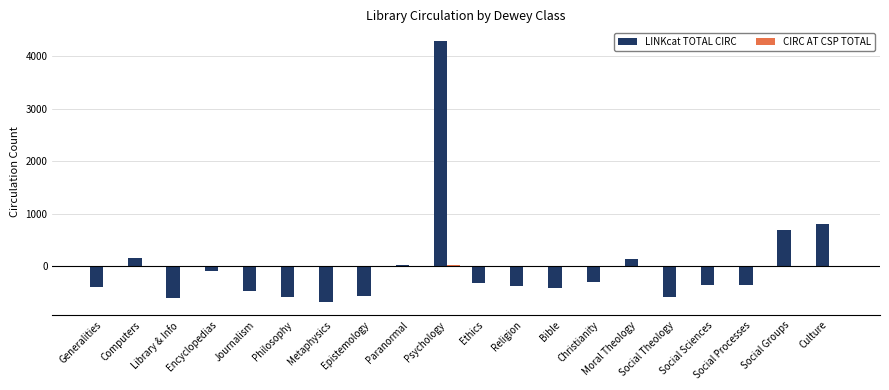

What position from the left is Epistemology?

8